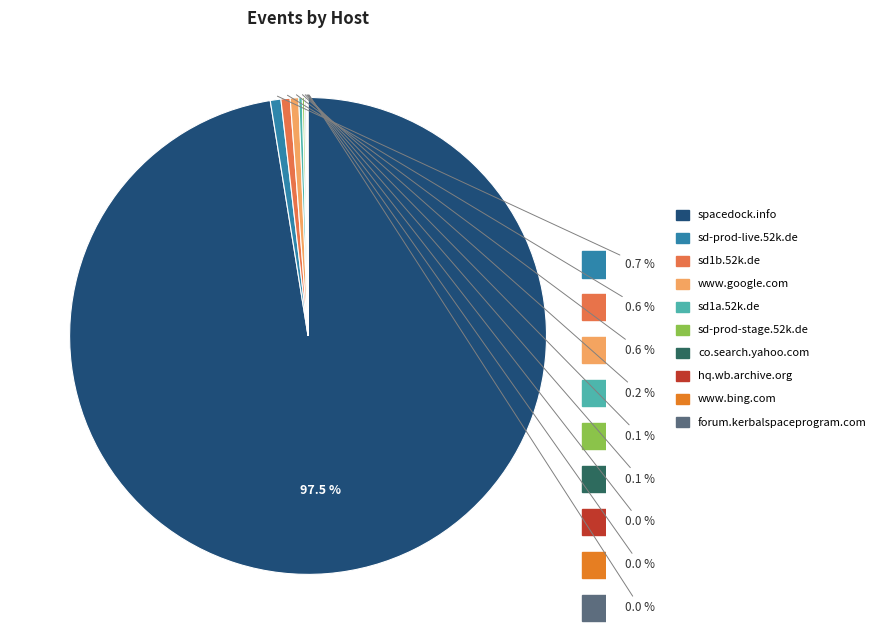

Combined, what portion of the pie is sd-prod-live.52k.de and sd1b.52k.de?

1.3%